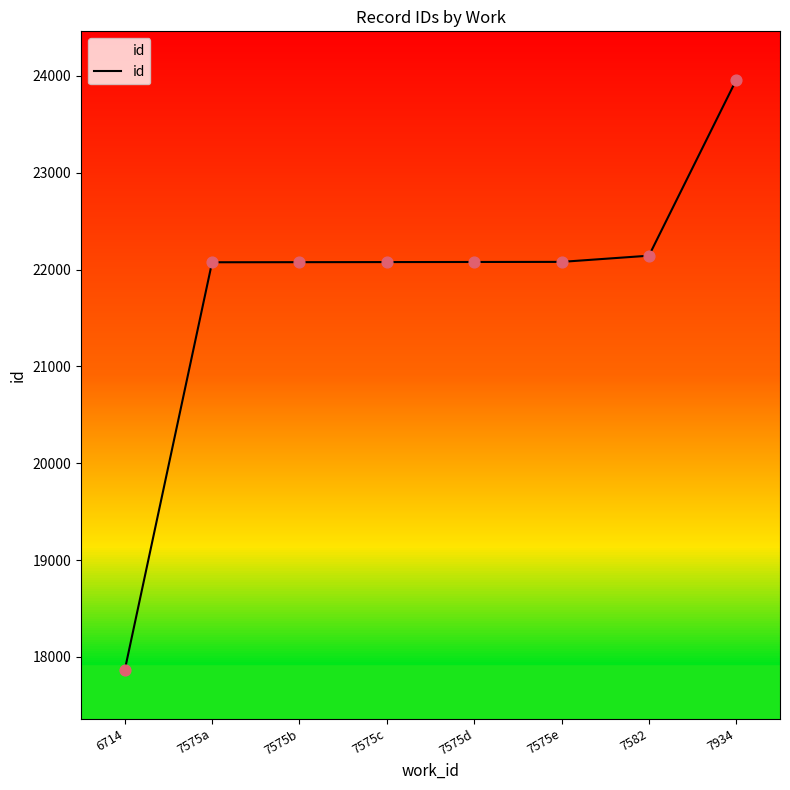

What is the change in value from 6714 to 7934?

+6099